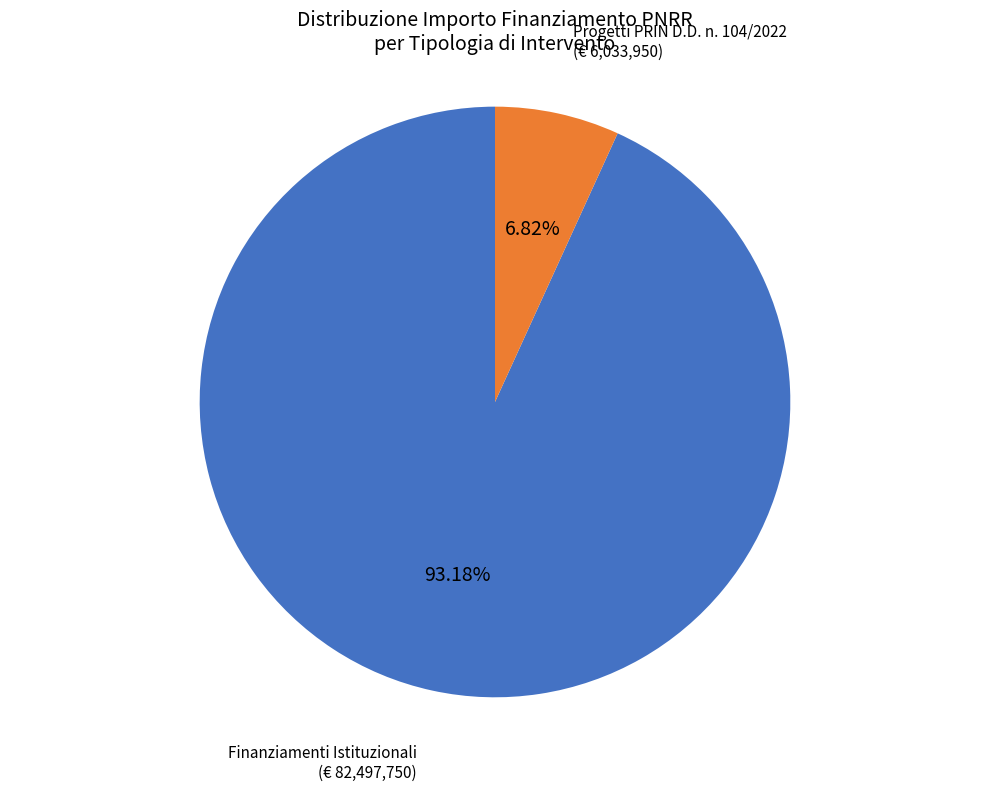

Is the sum of Finanziamenti Istituzionali and Progetti PRIN D.D. n. 104/2022 greater than half?

Yes